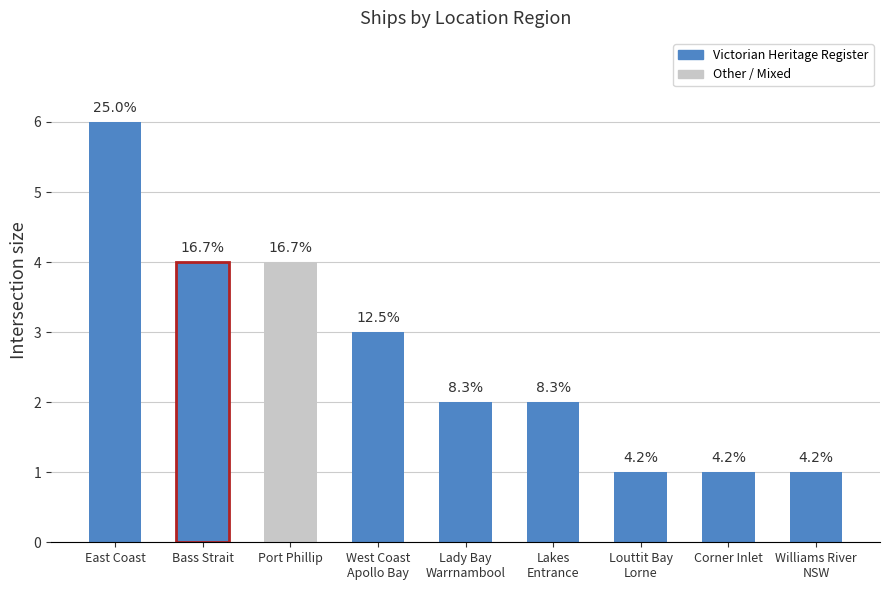

Are the bars grouped side by side (vs. stacked)?

No